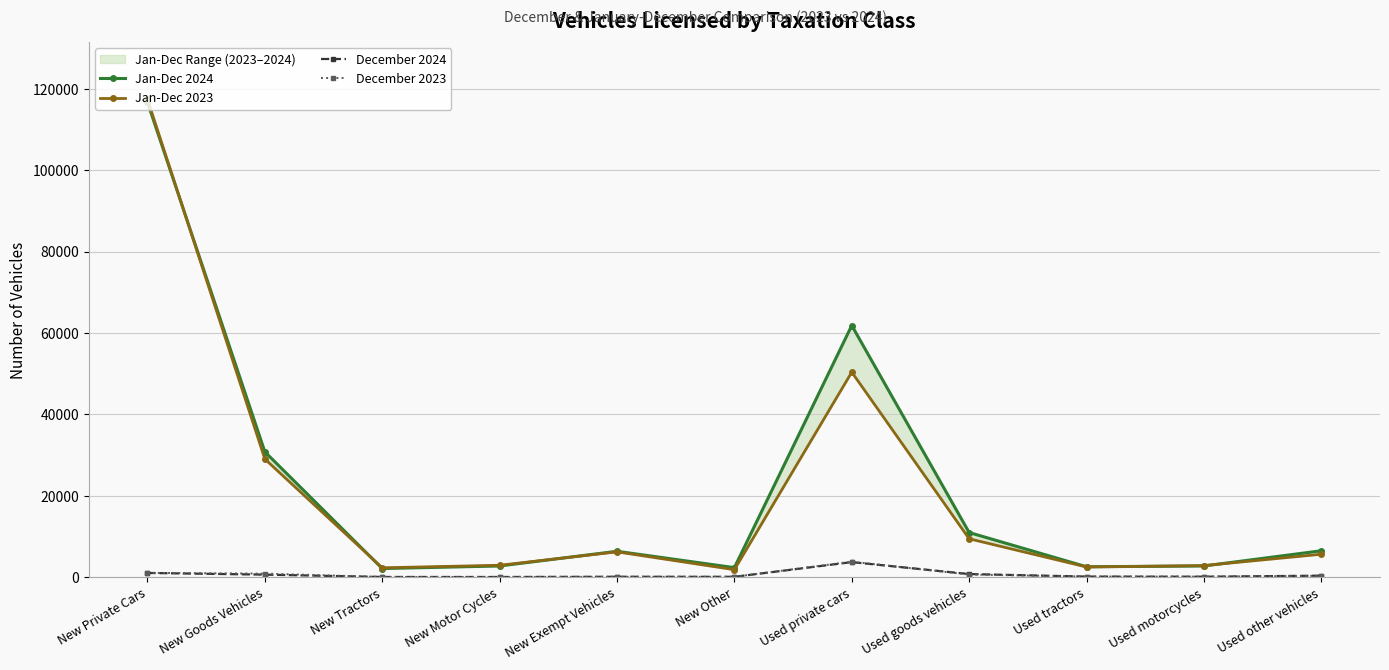

At which category does the chart reach its peak across all series?

New Private Cars